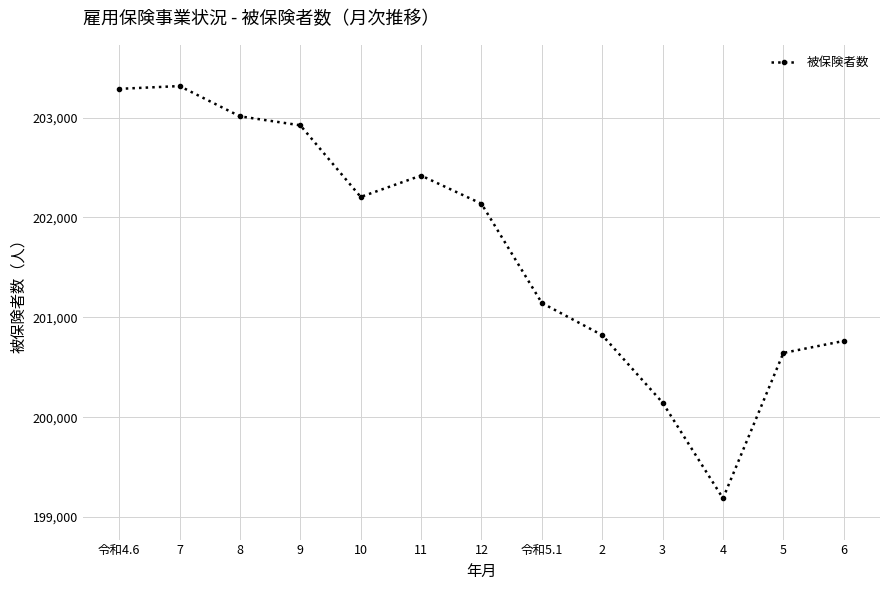

Does the chart display data point markers on the line(s)?

Yes